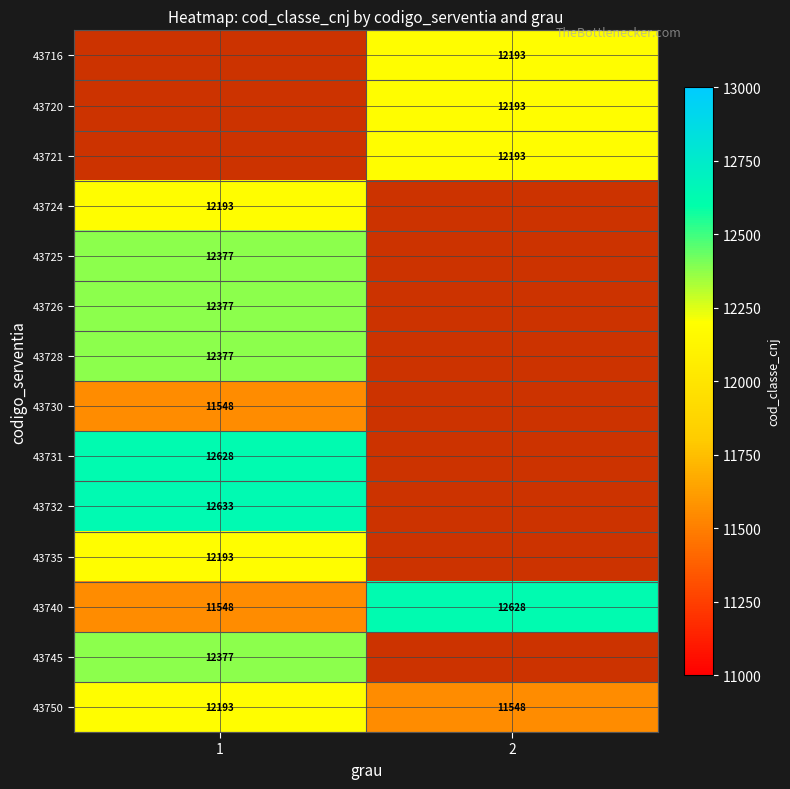

Which category has the highest value in the 43750 series?

1